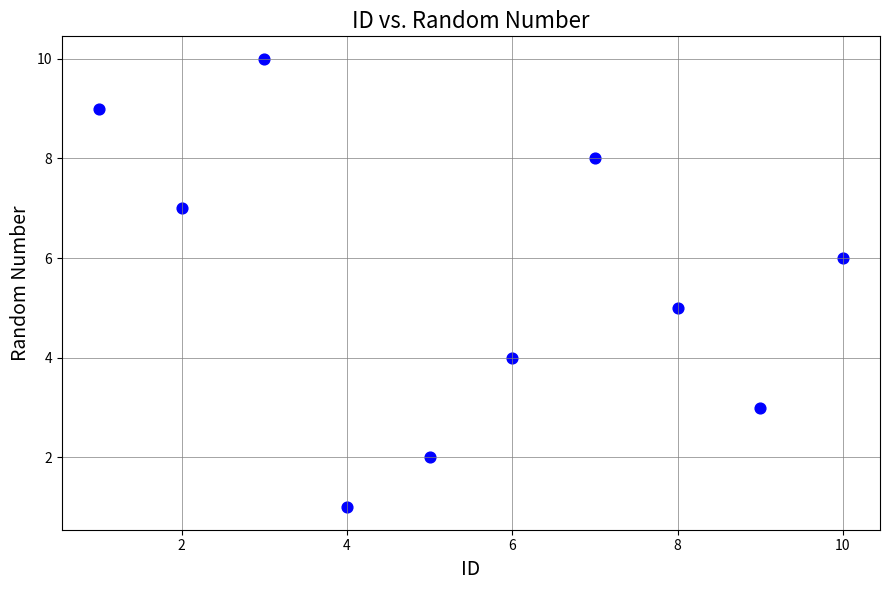

What is the average X value?

6